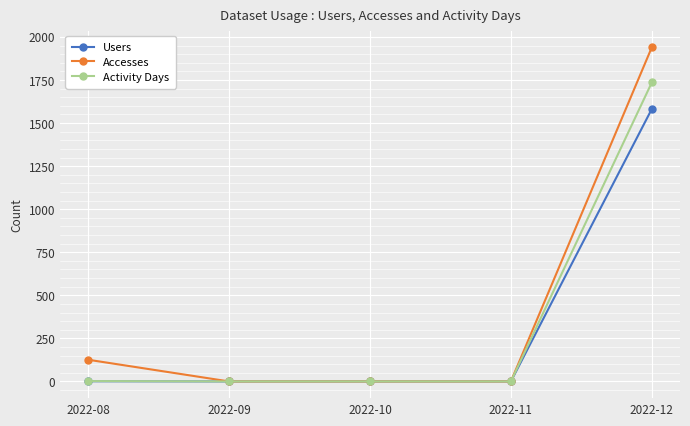

Is this an area chart (filled region under the line)?

No